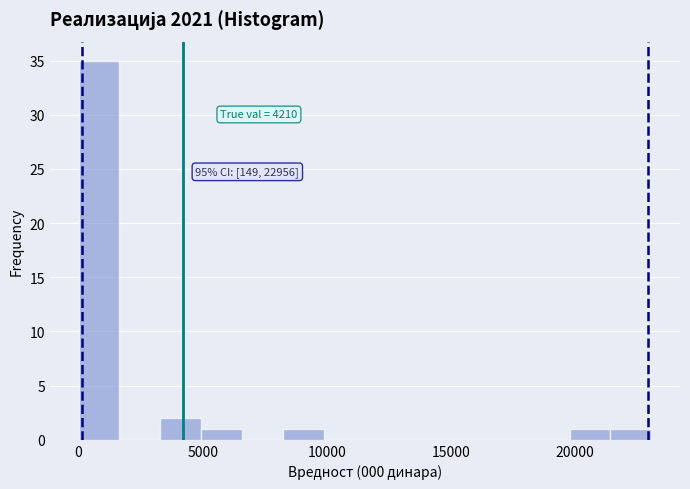

Read against the x-axis, roughly where is the centre of the tallest bar?

1000